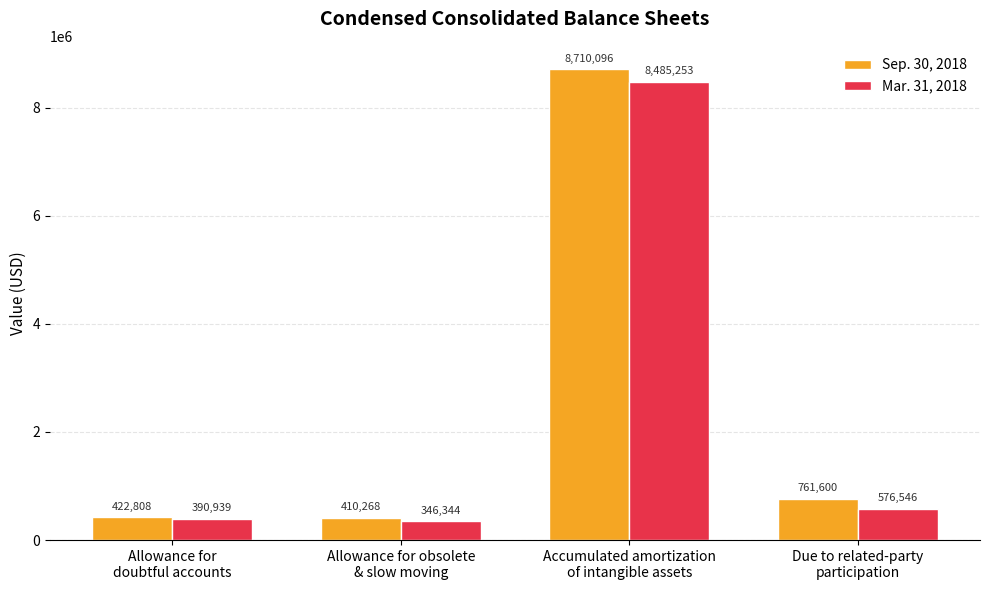

What is the difference between the second highest and second lowest values in the Sep. 30, 2018 series?

338792